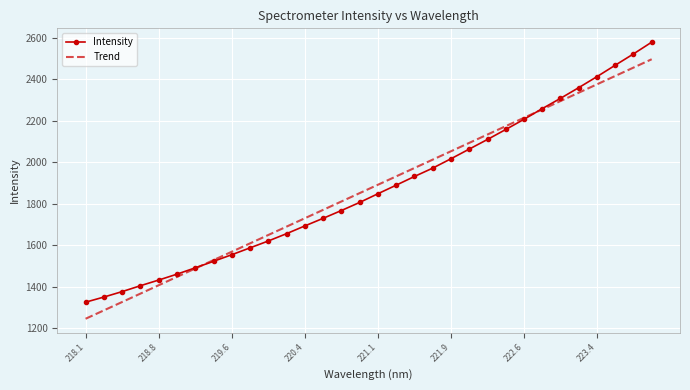

What is the highest value of the Trend series?

2495.3